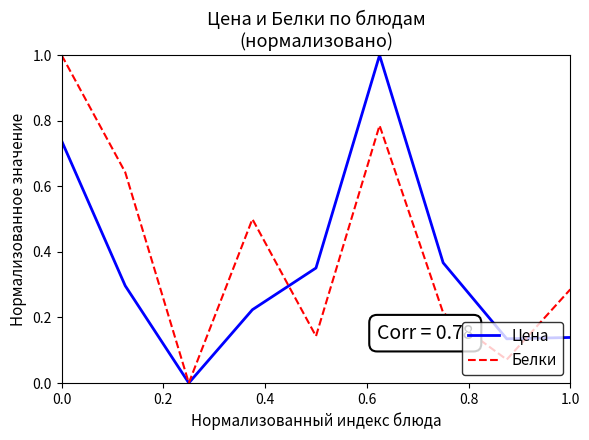

Which series has the largest total across all categories?

Белки